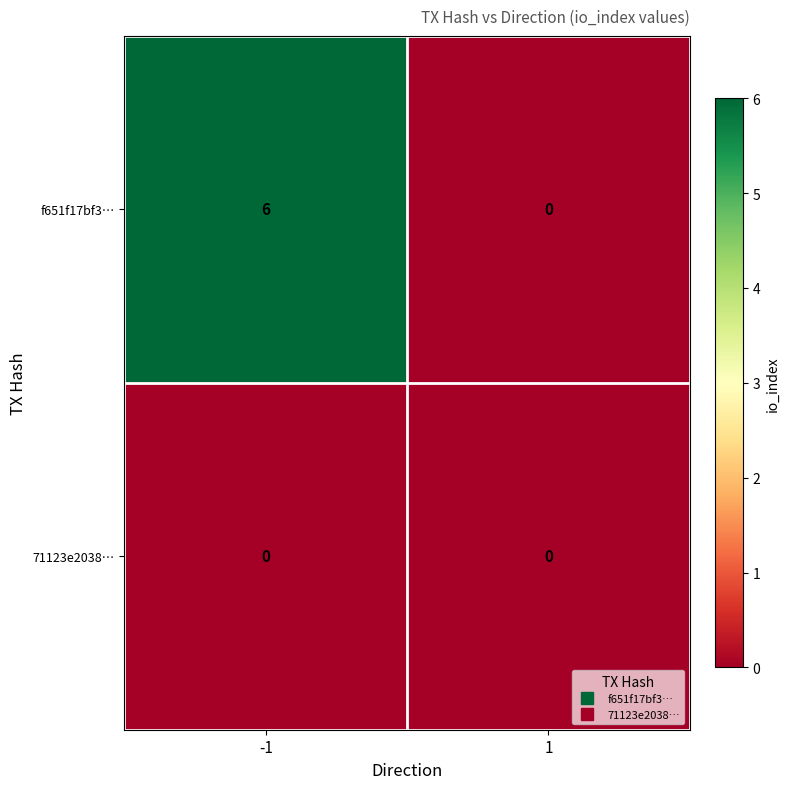

What is the difference between the highest and lowest values at -1?

6